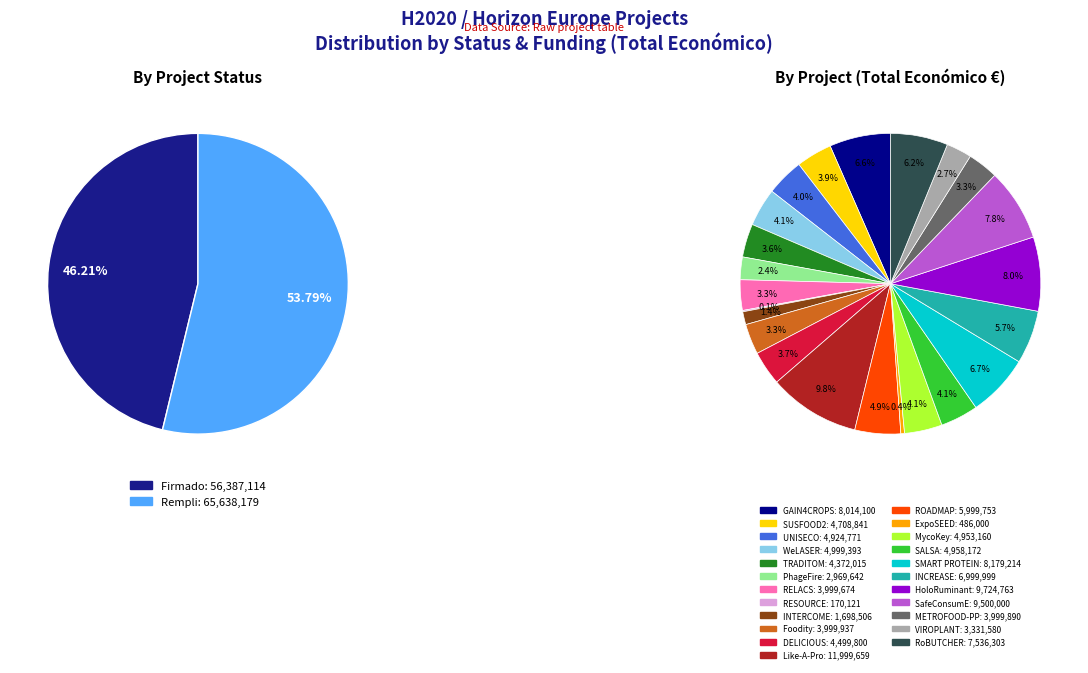

Approximately how many times larger is the value at ExpoSEED compared to INCREASE?

0.1